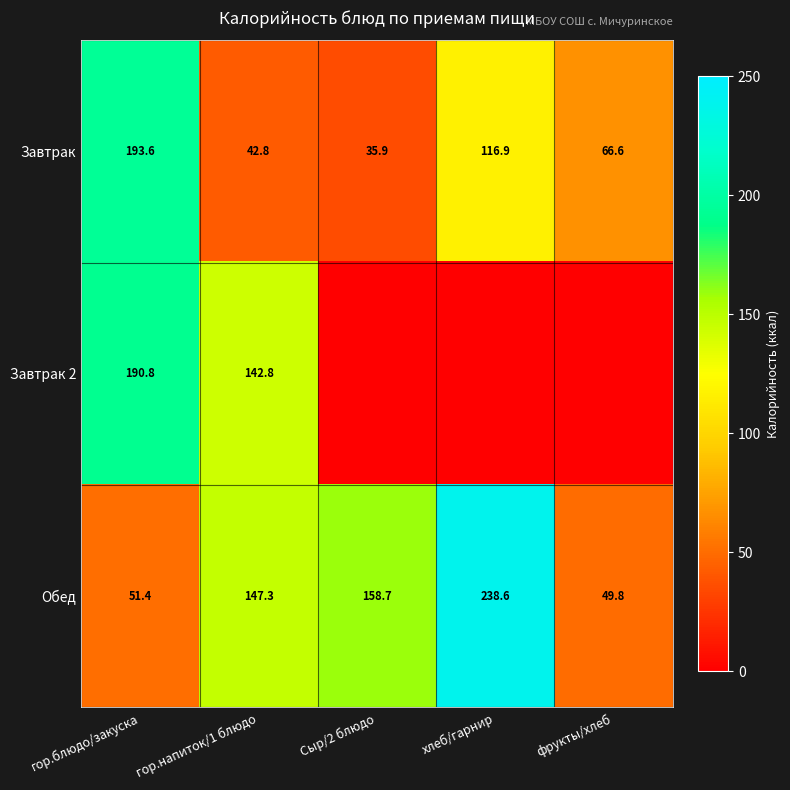

Where does the Завтрак series first go above 66?

гор.блюдо/закуска